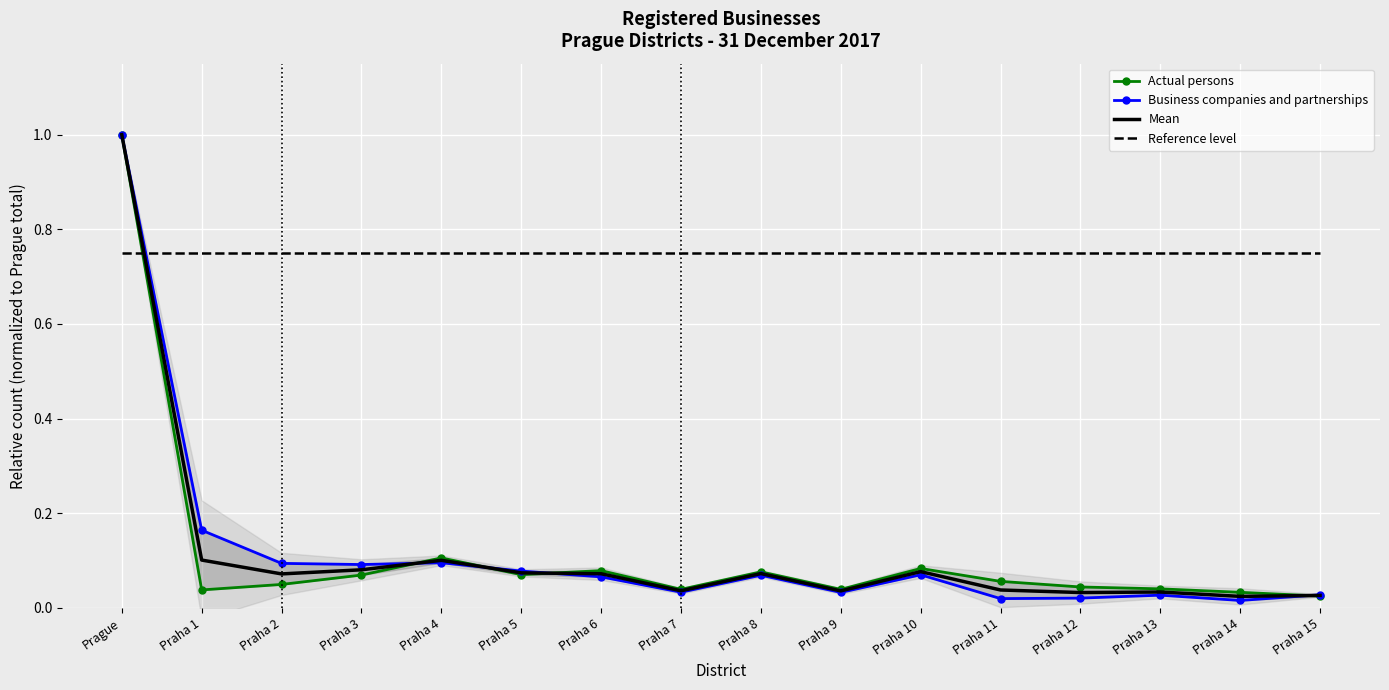

What are all the series names shown in the legend?

Actual persons, Business companies and partnerships, Mean, Reference level